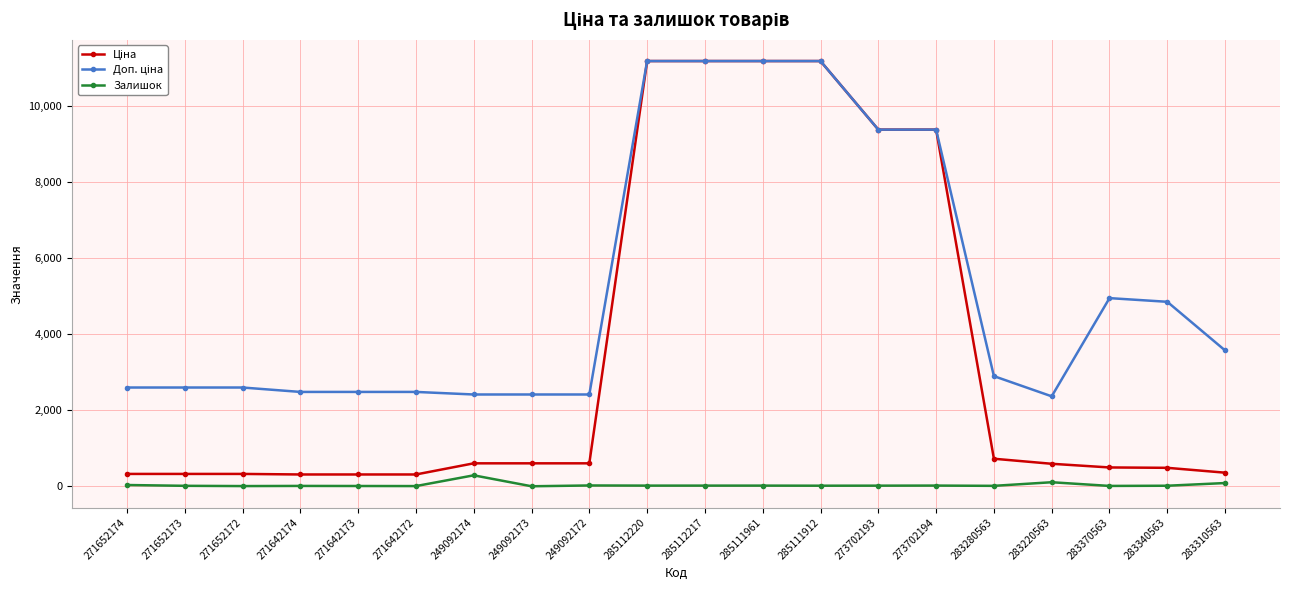

How many data points in Залишок are less than 16?

10